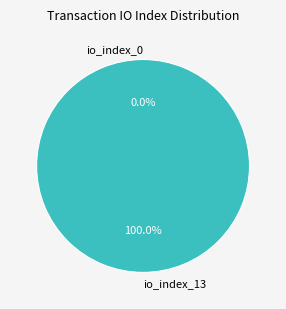

What is the smallest slice in the pie chart?

io_index_0